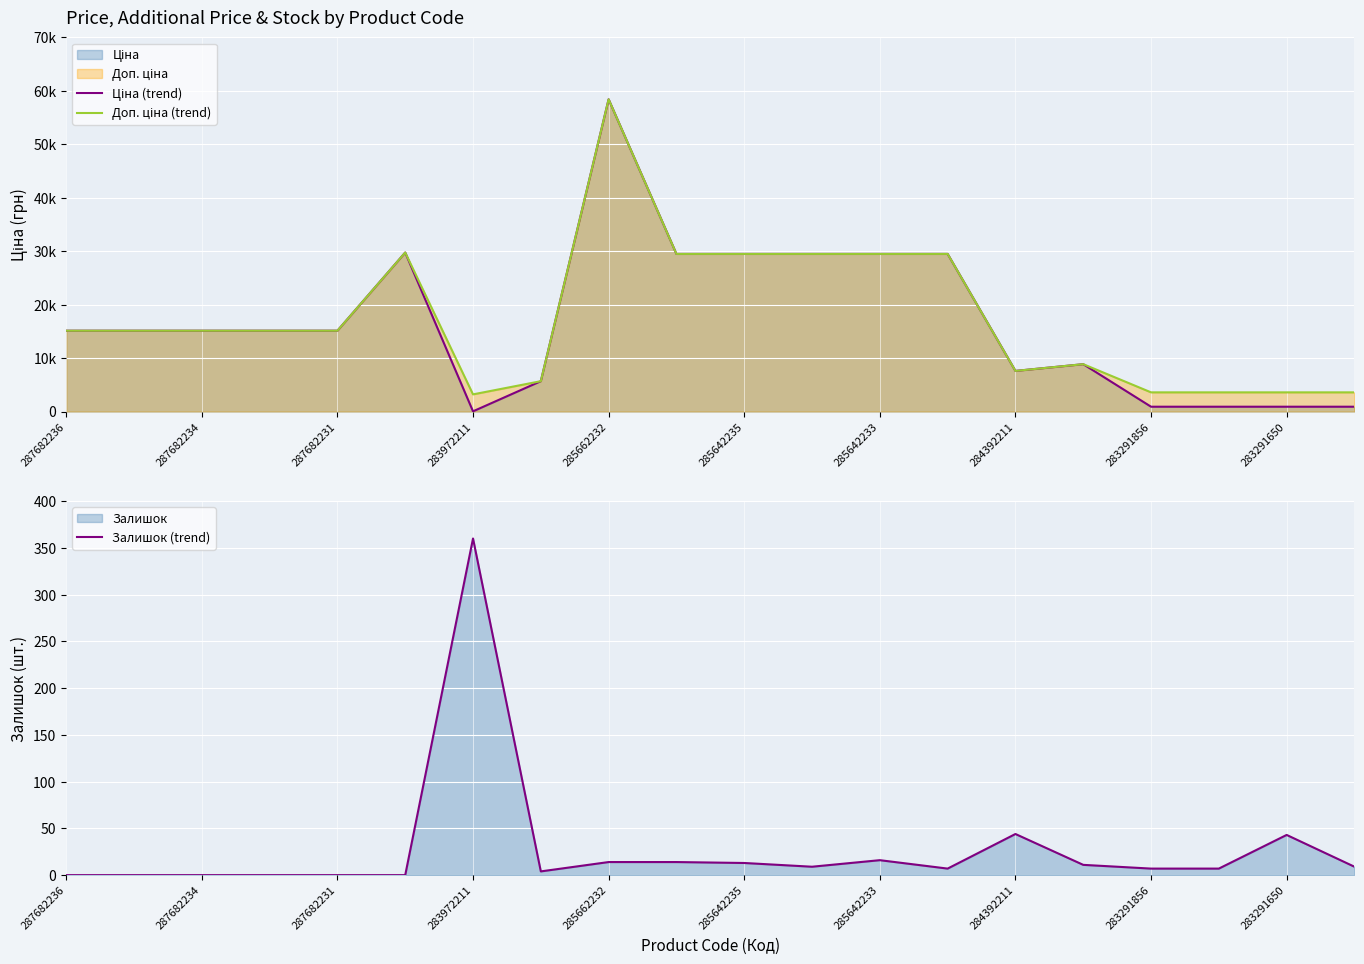

Reading right to left, extract all data points from this chart.

Ціна (trend): 895.9	895.9	895.9	895.9	8856.7	7596.5	29491.5	29491.5	29491.5	29491.5	29491.5	58426.5	5673.8	32.0	29747.2	15120.0	15120.0	15120.0	15120.0	15120.0
Доп. ціна (trend): 3583.6	3583.6	3583.6	3583.6	8856.7	7596.5	29491.5	29491.5	29491.5	29491.5	29491.5	58426.5	5673.8	3205.0	29747.2	15120.0	15120.0	15120.0	15120.0	15120.0
Залишок (trend): 9.0	43.0	7.0	7.0	11.0	44.0	7.0	16.0	9.0	13.0	14.0	14.0	4.0	360.0	0.0	0.0	0.0	0.0	0.0	0.0